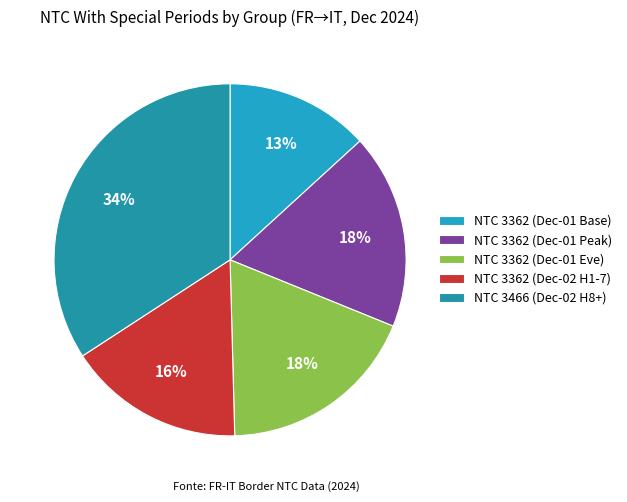

Count the number of slices in the pie.

5